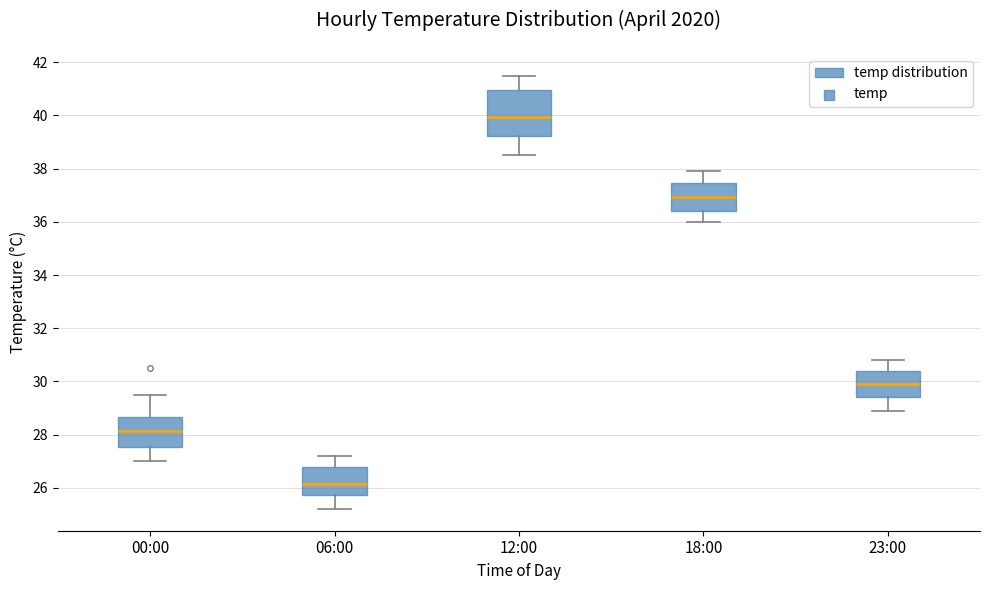

Which box has the highest median line?

12:00